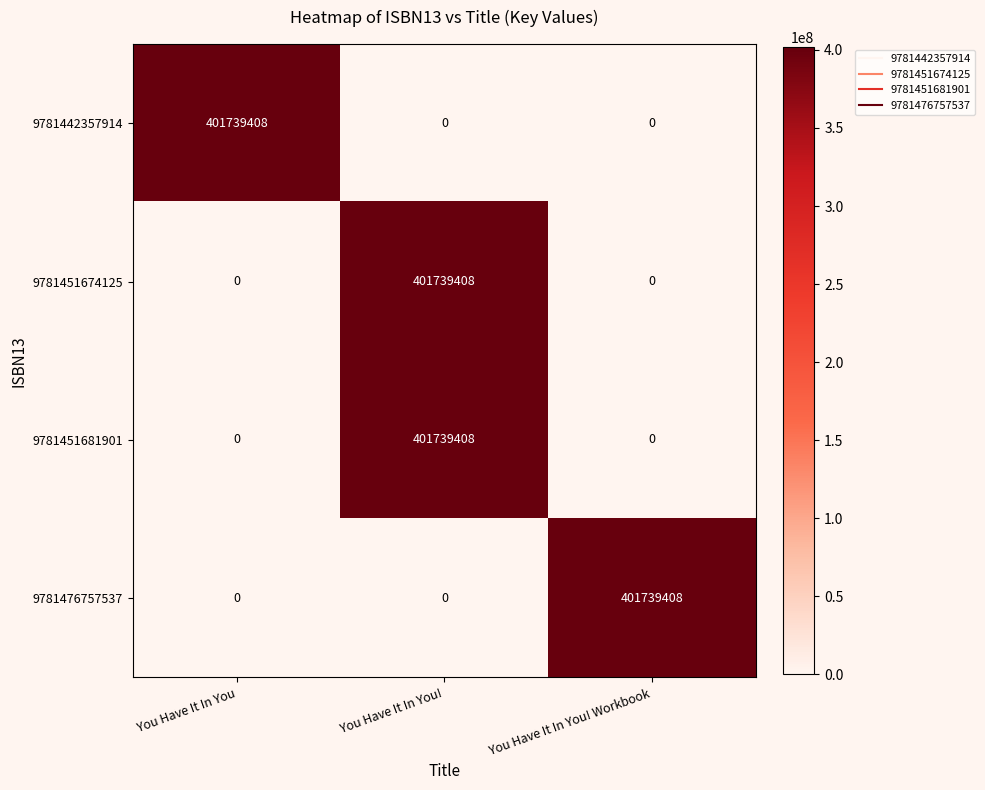

The 9781442357914 series shows -273746408 at You Have It In You!. True or false?

False